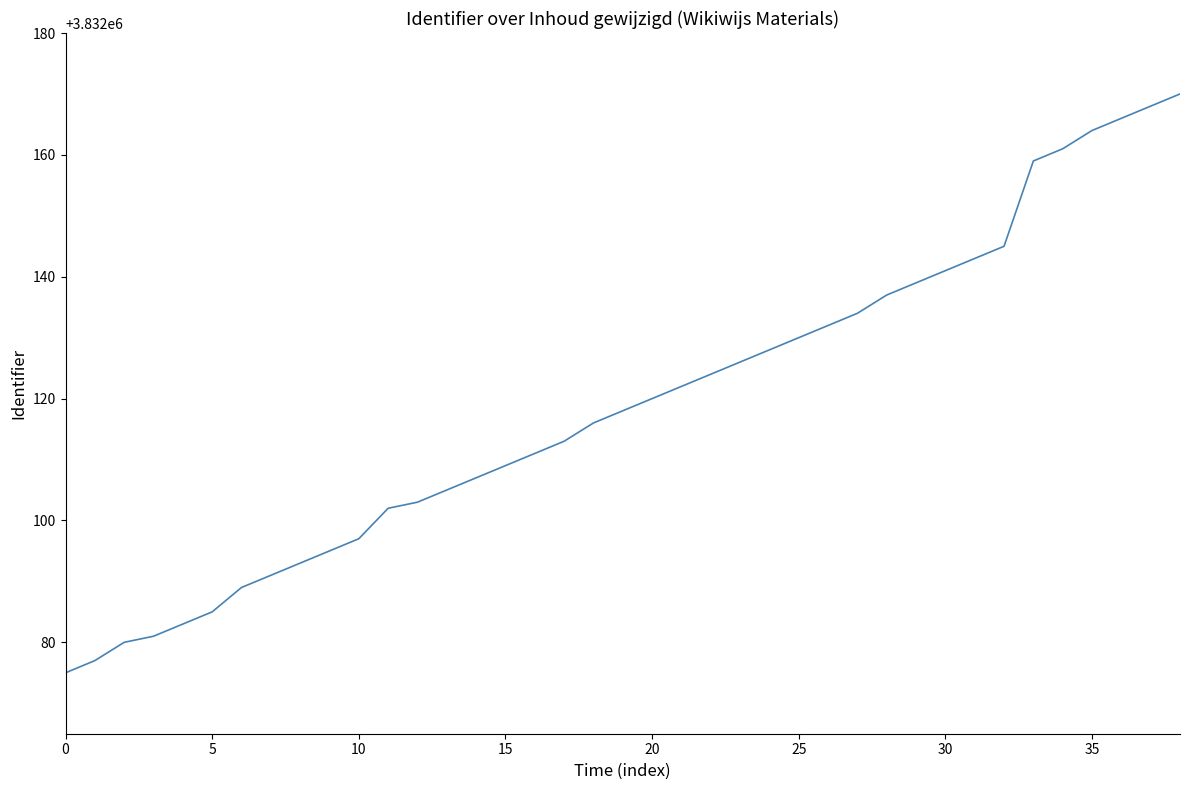

How many values are below 3832118?

19